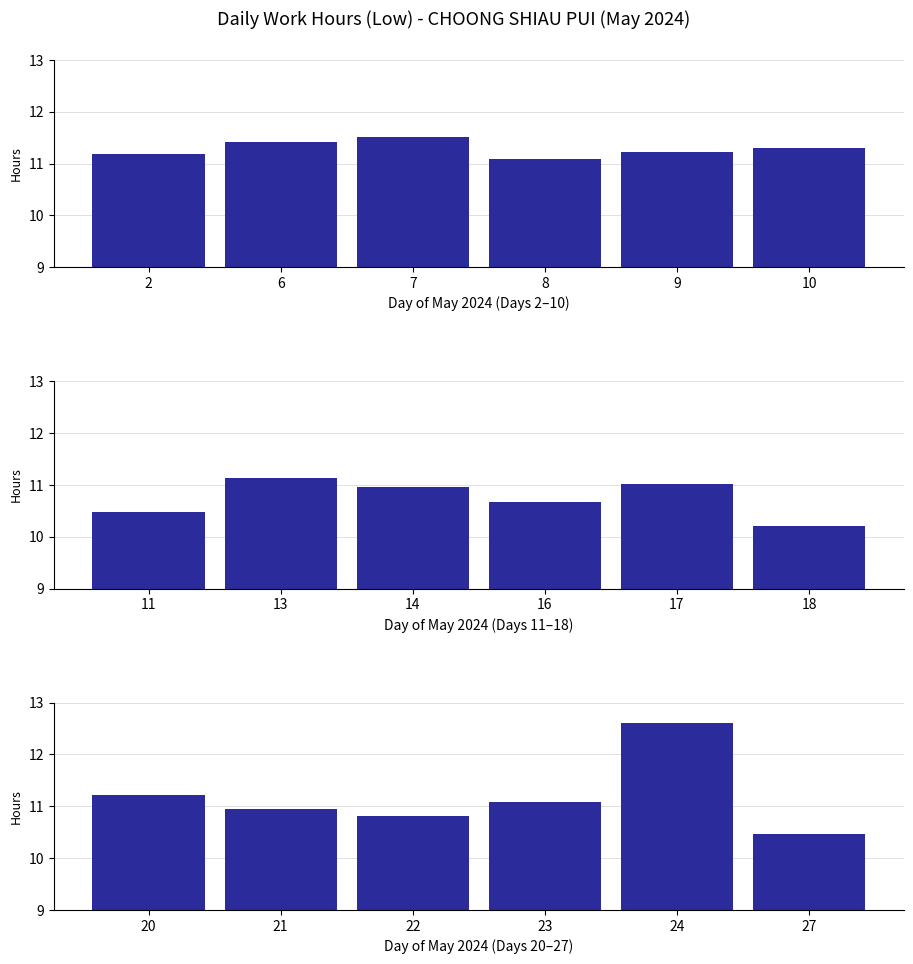

Count the number of data series in this chart.

3